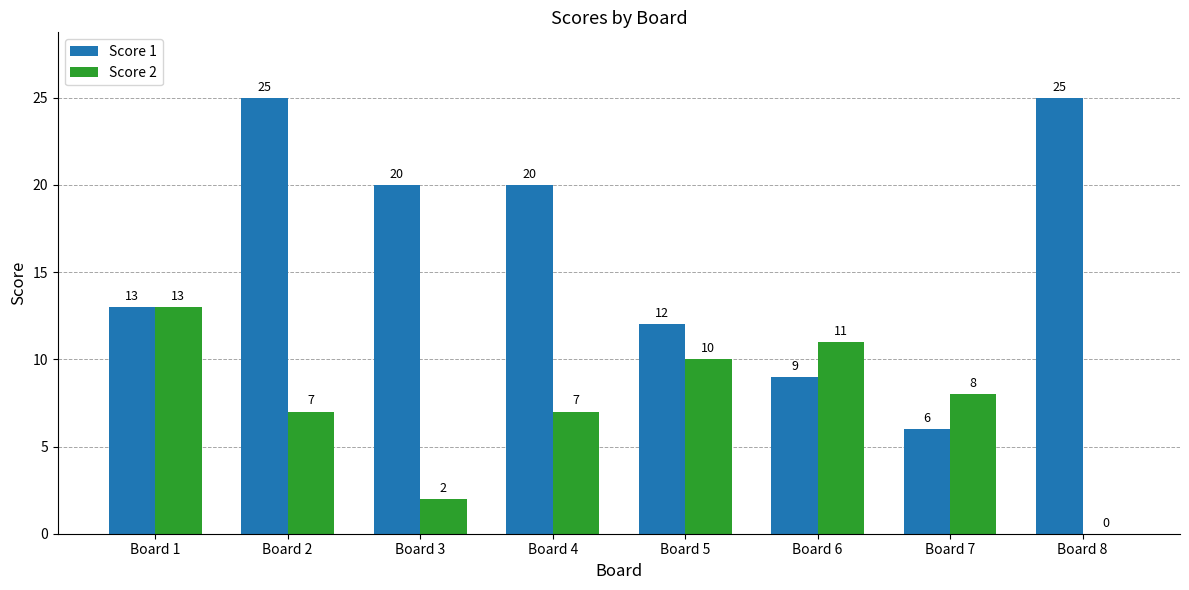

Reading left to right, extract all data points from this chart.

Score 1: 13	25	20	20	12	9	6	25
Score 2: 13	7	2	7	10	11	8	0